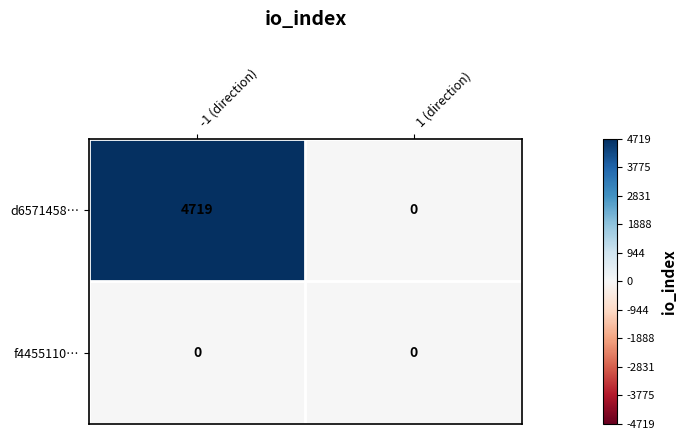

Reading left to right, transcribe all the data shown in this chart.

d6571458…: -1 (direction)=4719	1 (direction)=0
f4455110…: -1 (direction)=0	1 (direction)=0